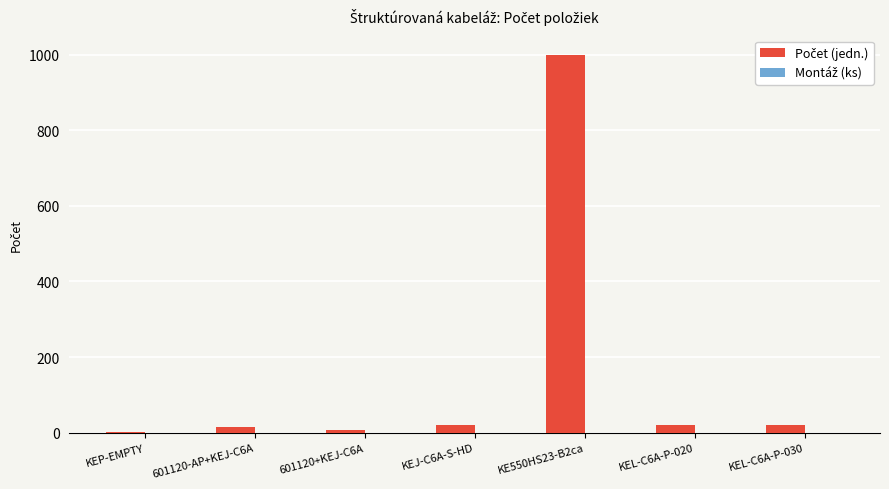

What is the sum of all values?

1084